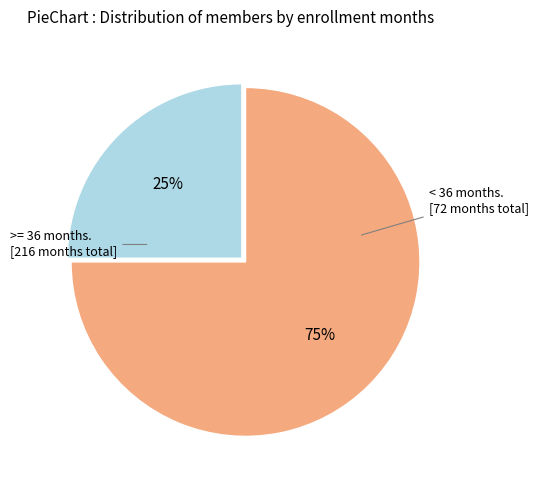

Is there any slice that represents more than half of the pie?

Yes